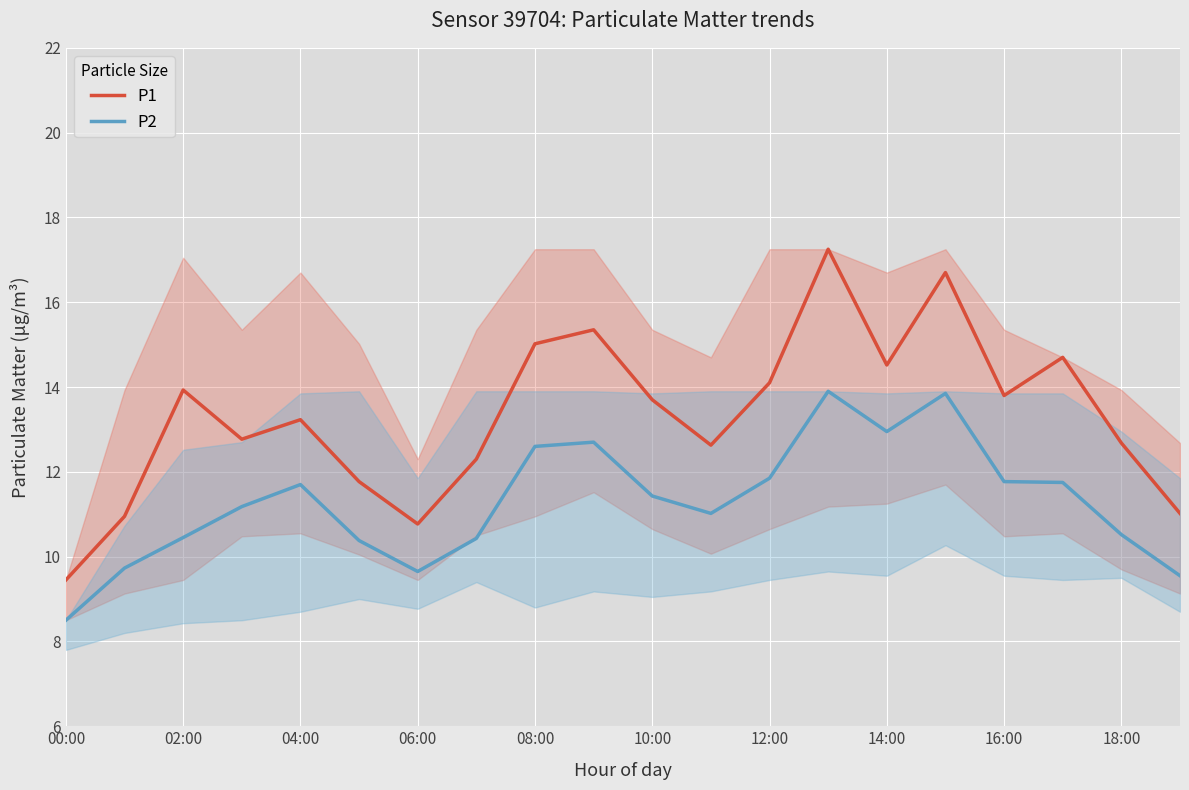

What is the difference between the P2 values at 14:00 and 12:00?

1.1